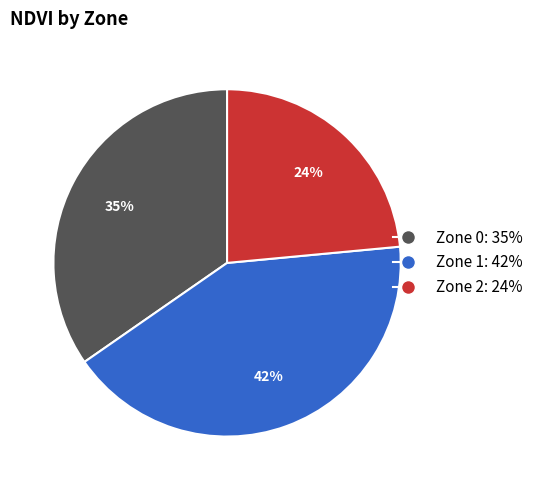

Which slice is the largest?

Zone 1